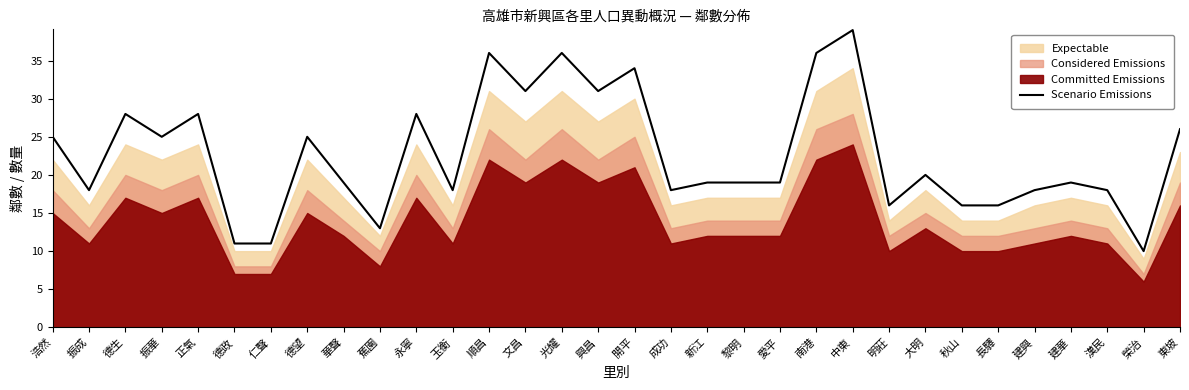

Between 榮治 and 興昌, which is larger?

興昌